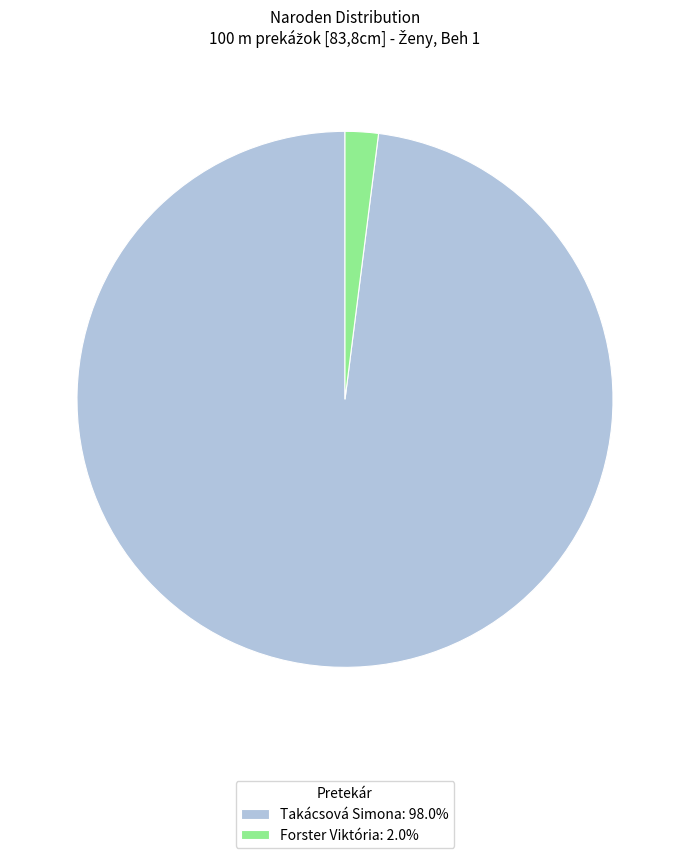

Rank the categories by value from lowest to highest.

Forster Viktória, Takácsová Simona